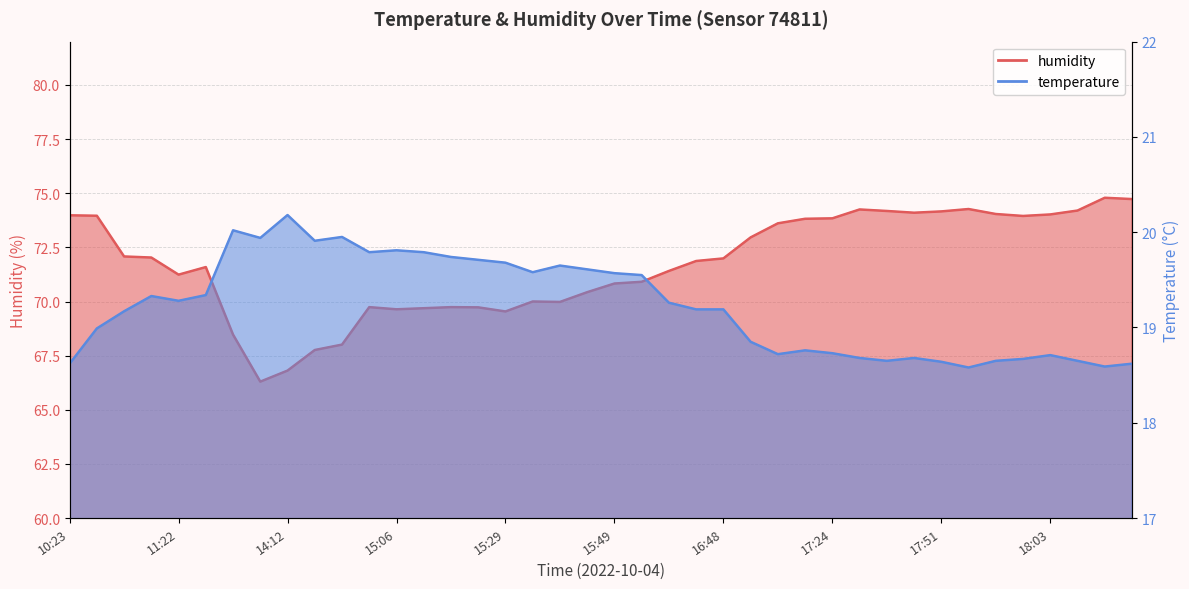

Which series changed the most between 15:35 and 17:16?

humidity